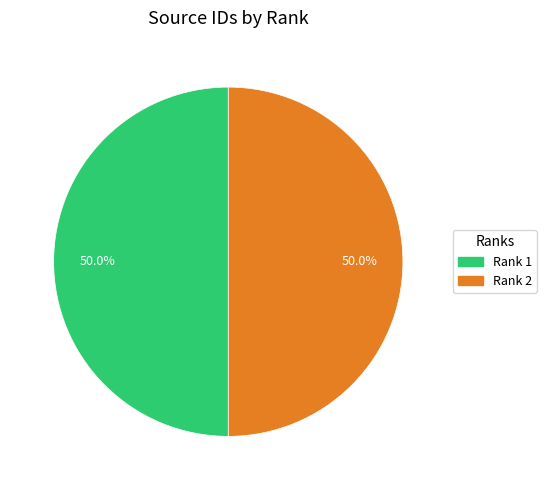

Count the number of slices in the pie.

2